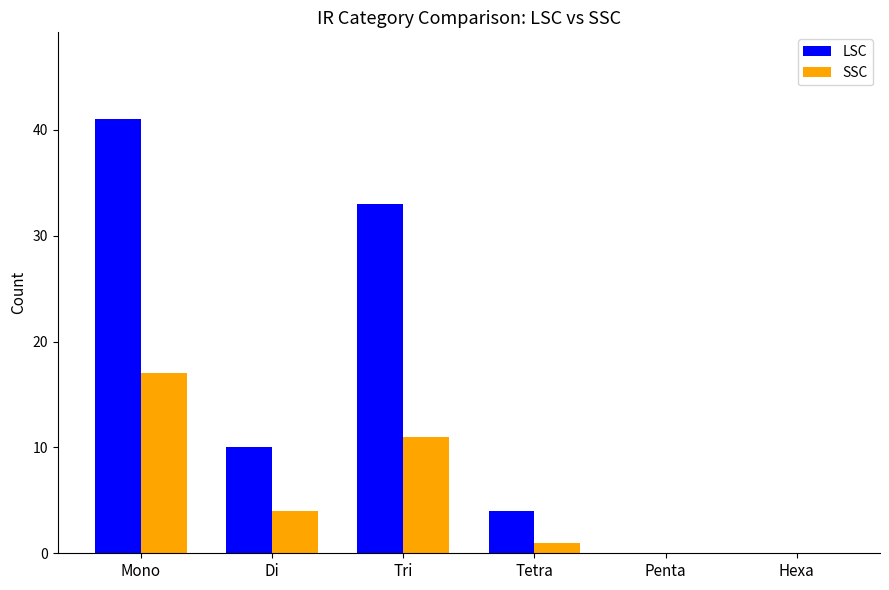

Is it true that LSC equals 4 at Tetra?

True